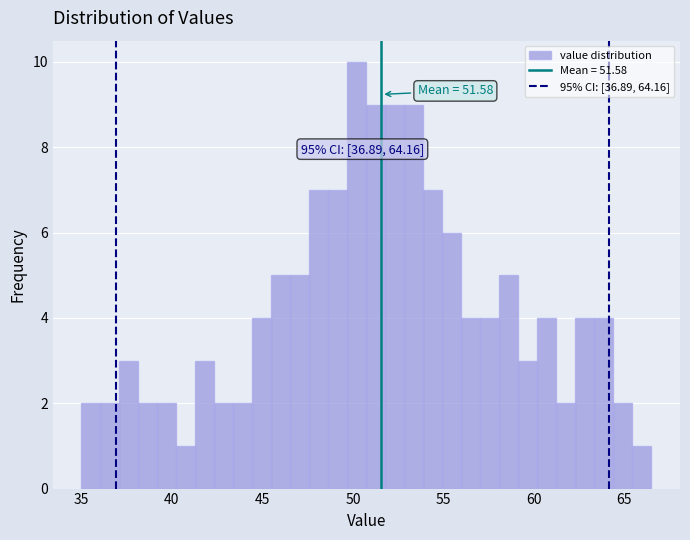

Read against the x-axis, roughly where is the centre of the tallest bar?

50.0